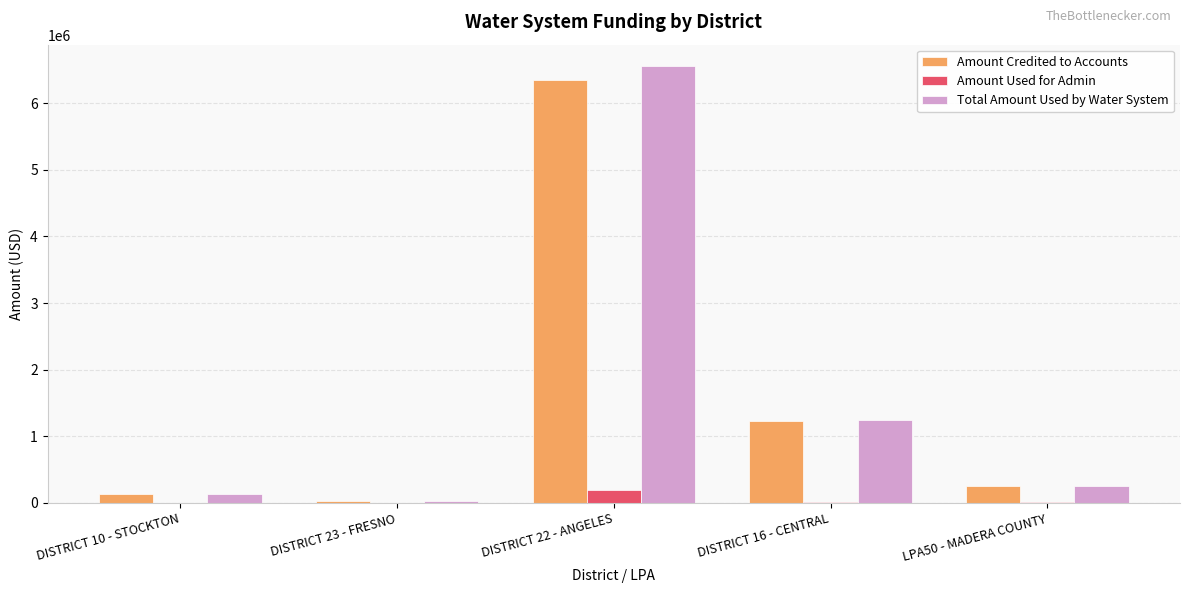

Where is Total Amount Used by Water System nearest to the value 3293296?

DISTRICT 16 - CENTRAL